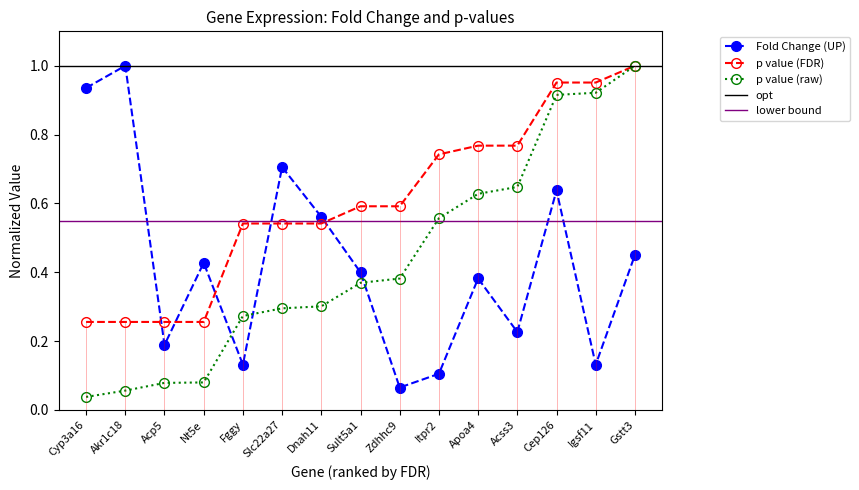

Between Cyp3a16 and Gstt3, which series saw the biggest shift?

p value (raw)